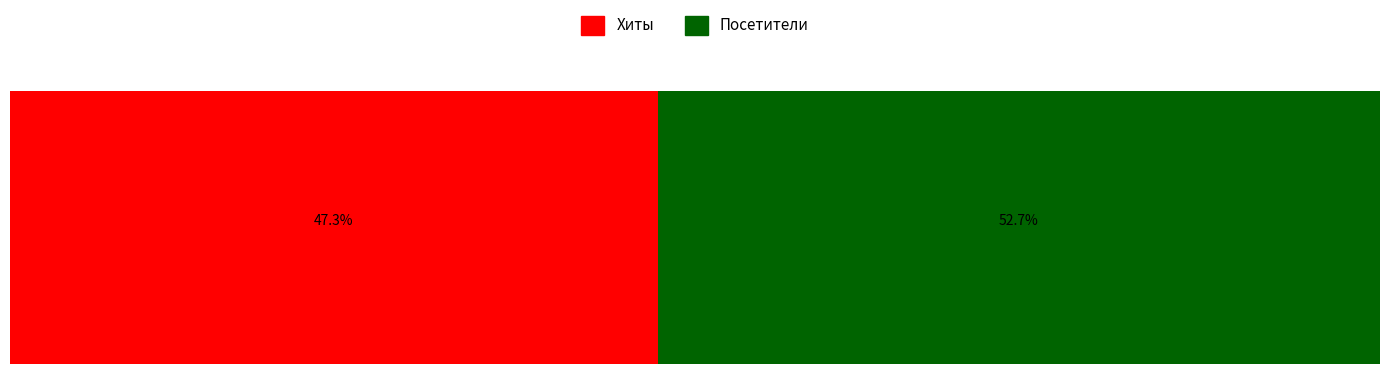

How many bars are there in each group?

2